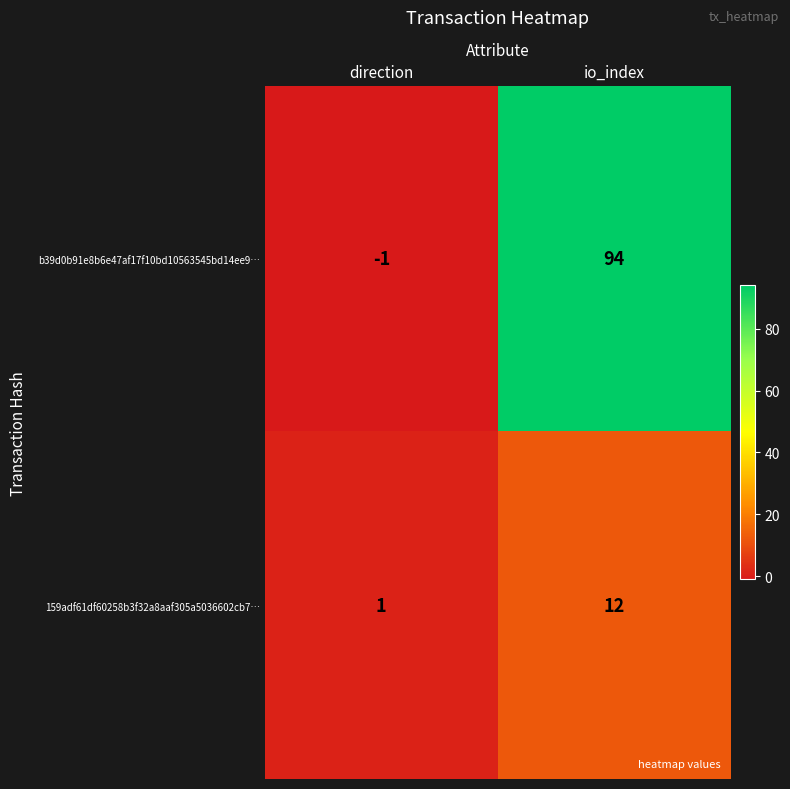

True or false: b39d0b91e8b6e47af17f10bd10563545bd14ee9… has a value of -1 at direction.

True